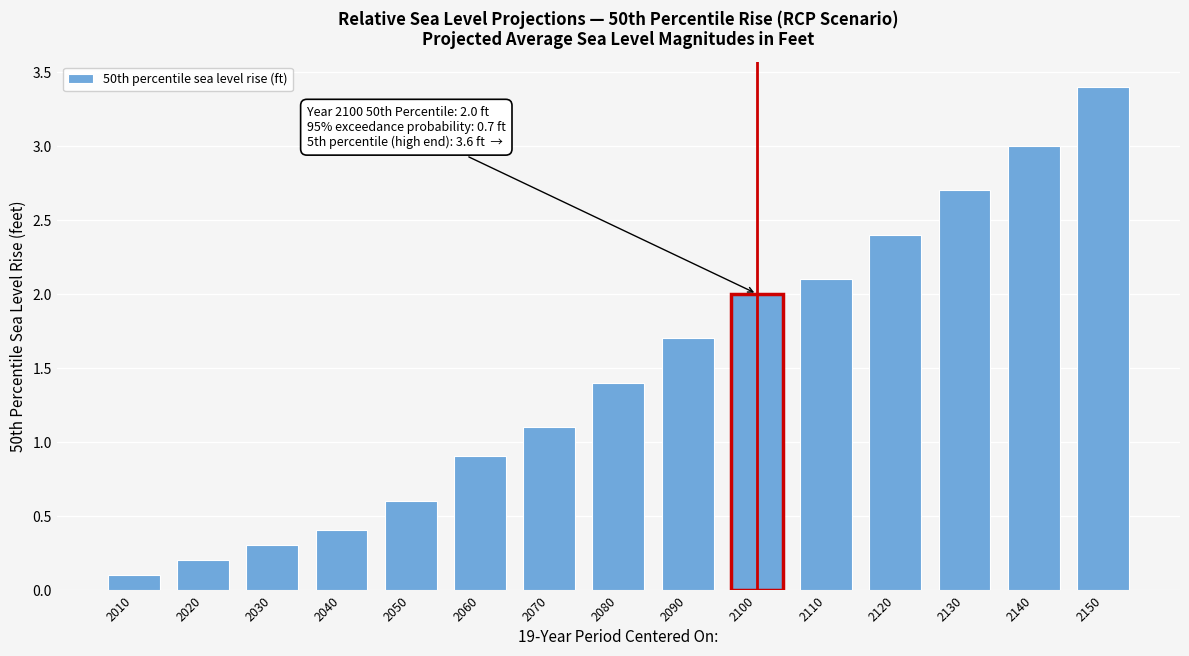

Reading left to right, what are all the values shown in this chart?

0.1	0.2	0.3	0.4	0.6	0.9	1.1	1.4	1.7	2.0	2.1	2.4	2.7	3.0	3.4